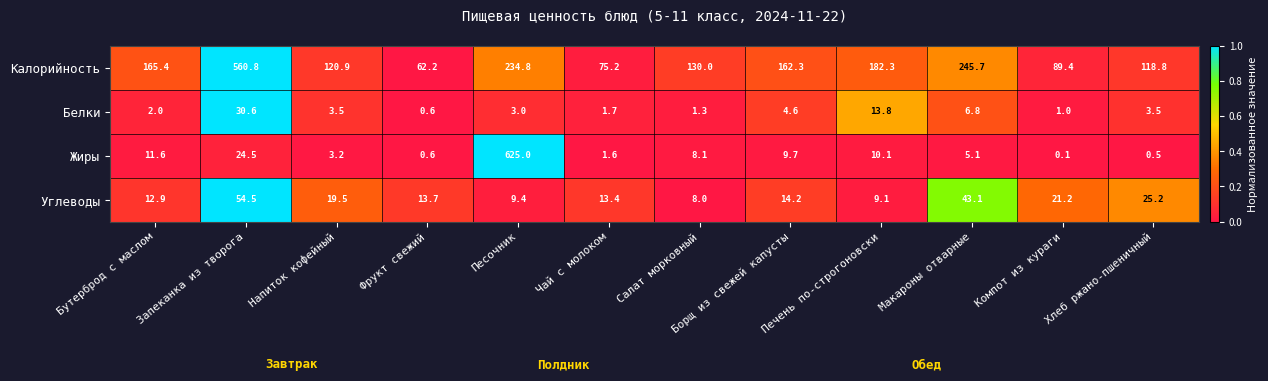

What is the difference between the second highest and second lowest values in the Белки series?

12.8